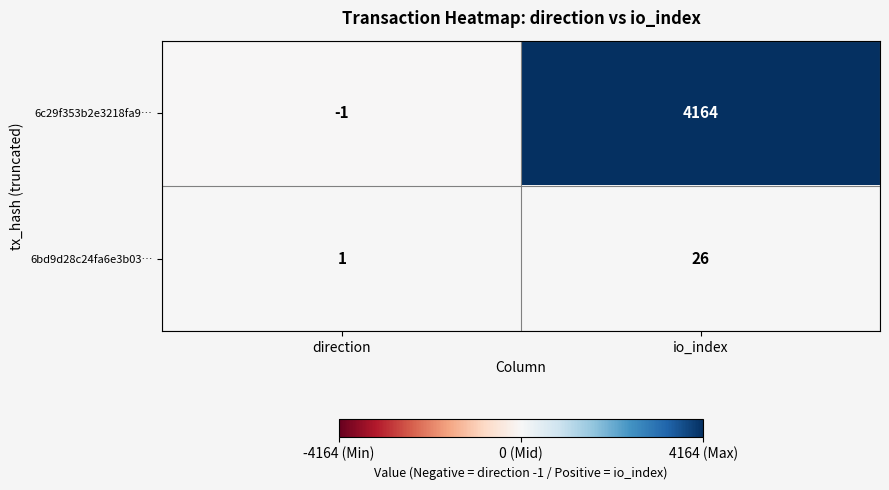

At which category is the sum across all series the highest?

io_index